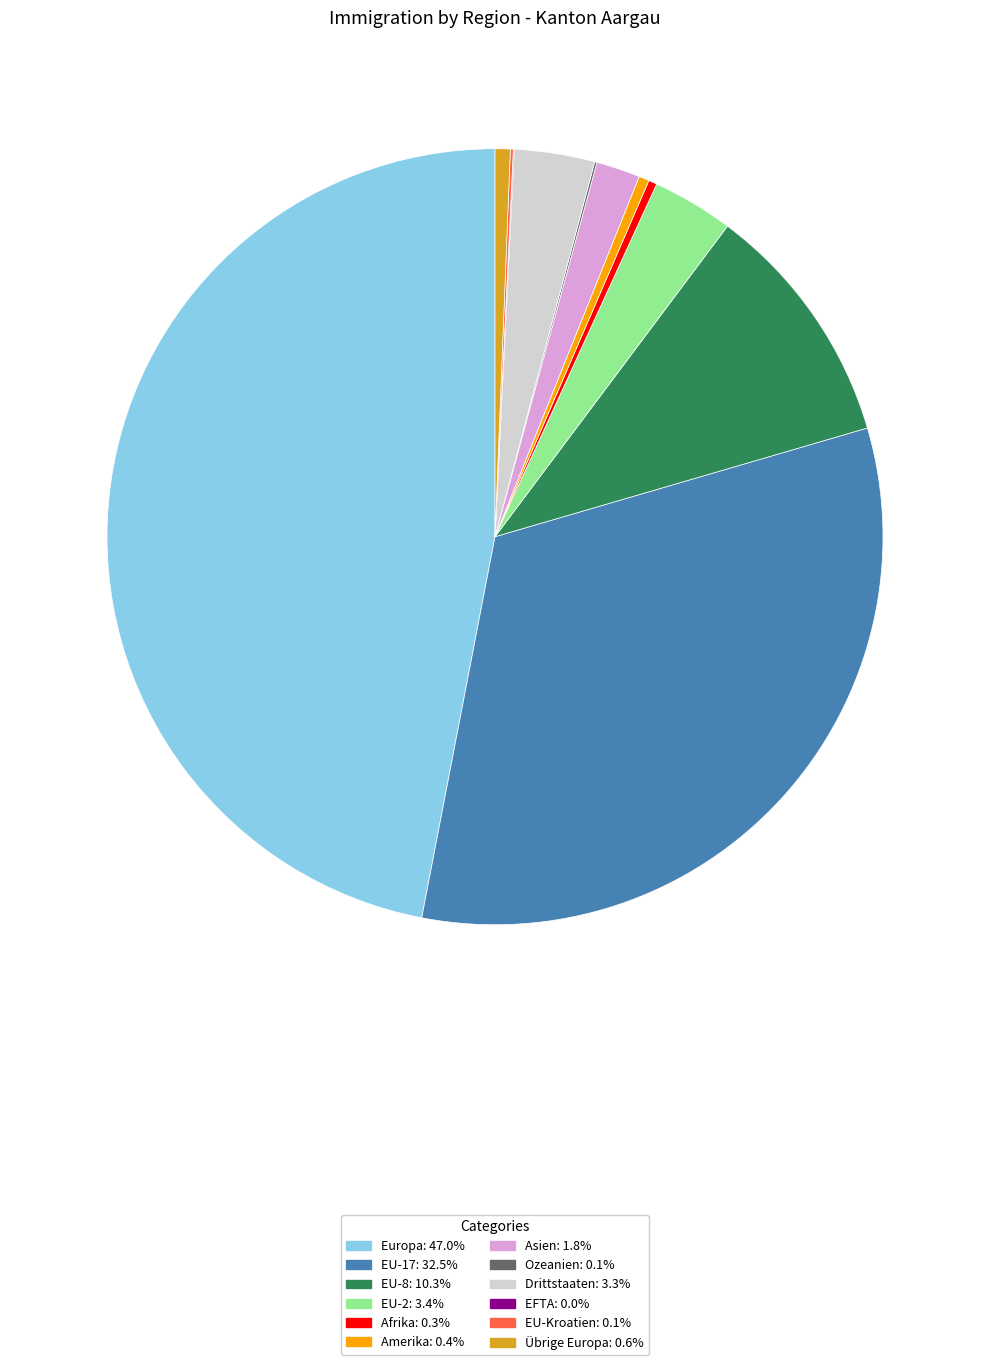

Which category has the biggest portion of the pie?

Europa